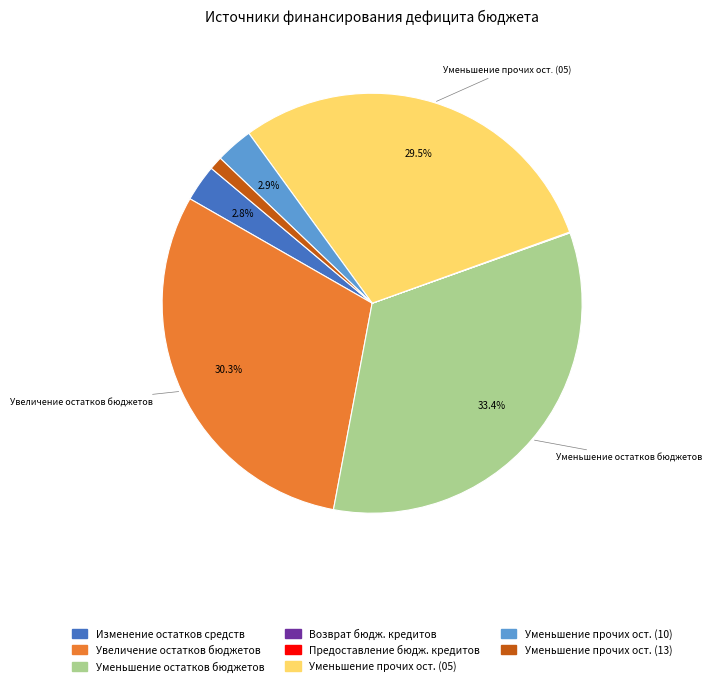

Does any single category account for the majority?

No